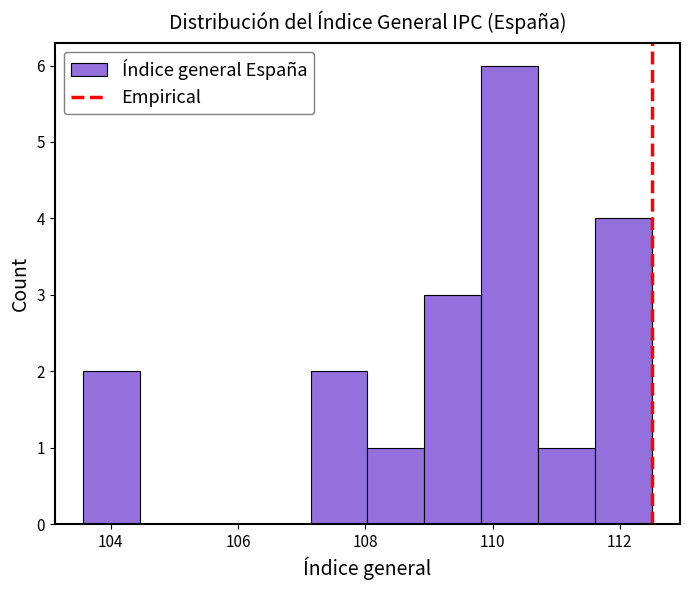

Over which range of the x-axis is the bar tallest?

109.8 to 110.8